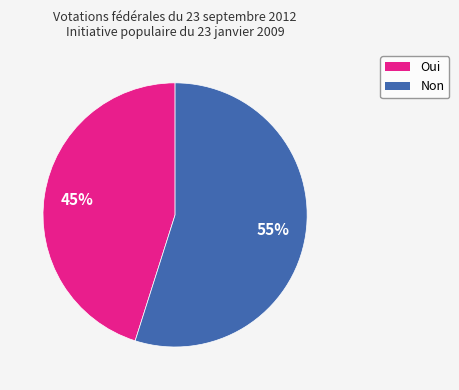

Which slice is the smallest?

Oui